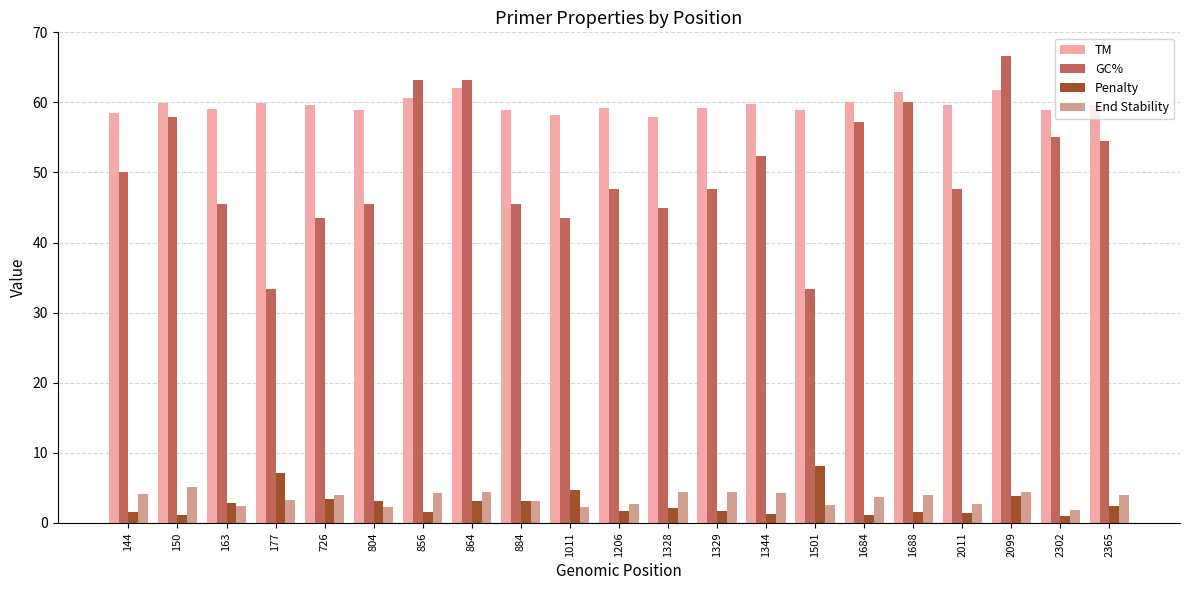

What is the approximate value of TM at 1329?

59.3